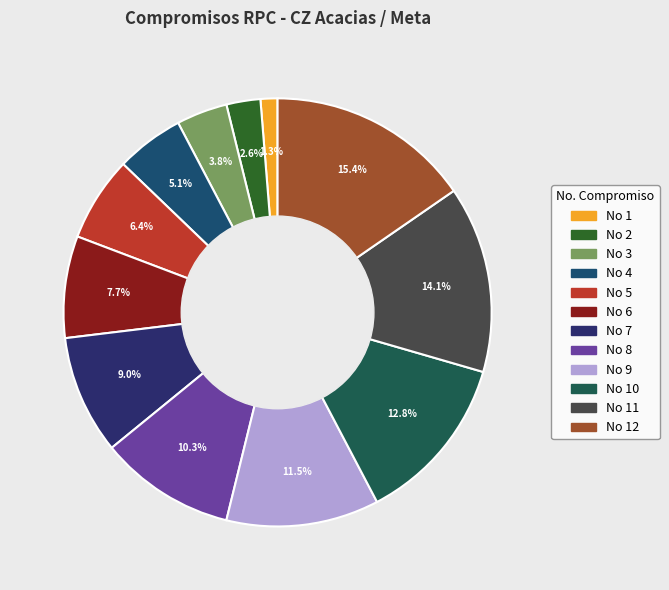

What is the largest slice in the pie chart?

12